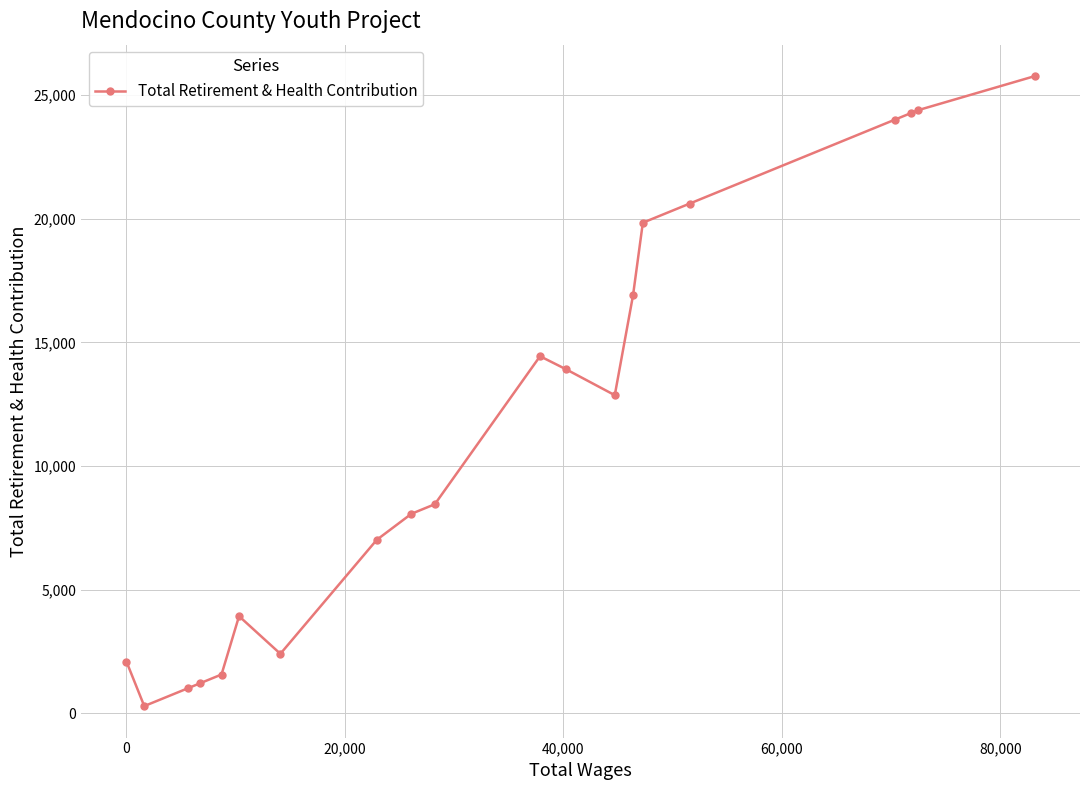

What is the difference between the maximum and minimum values?

25470